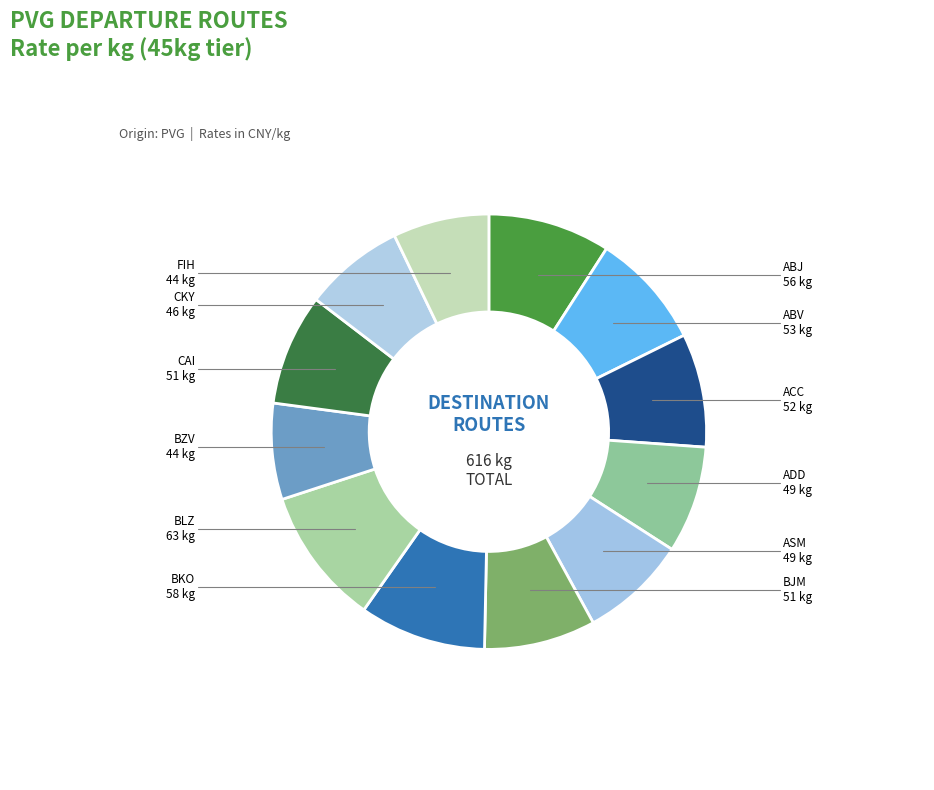

Which category has the biggest portion of the pie?

BLZ